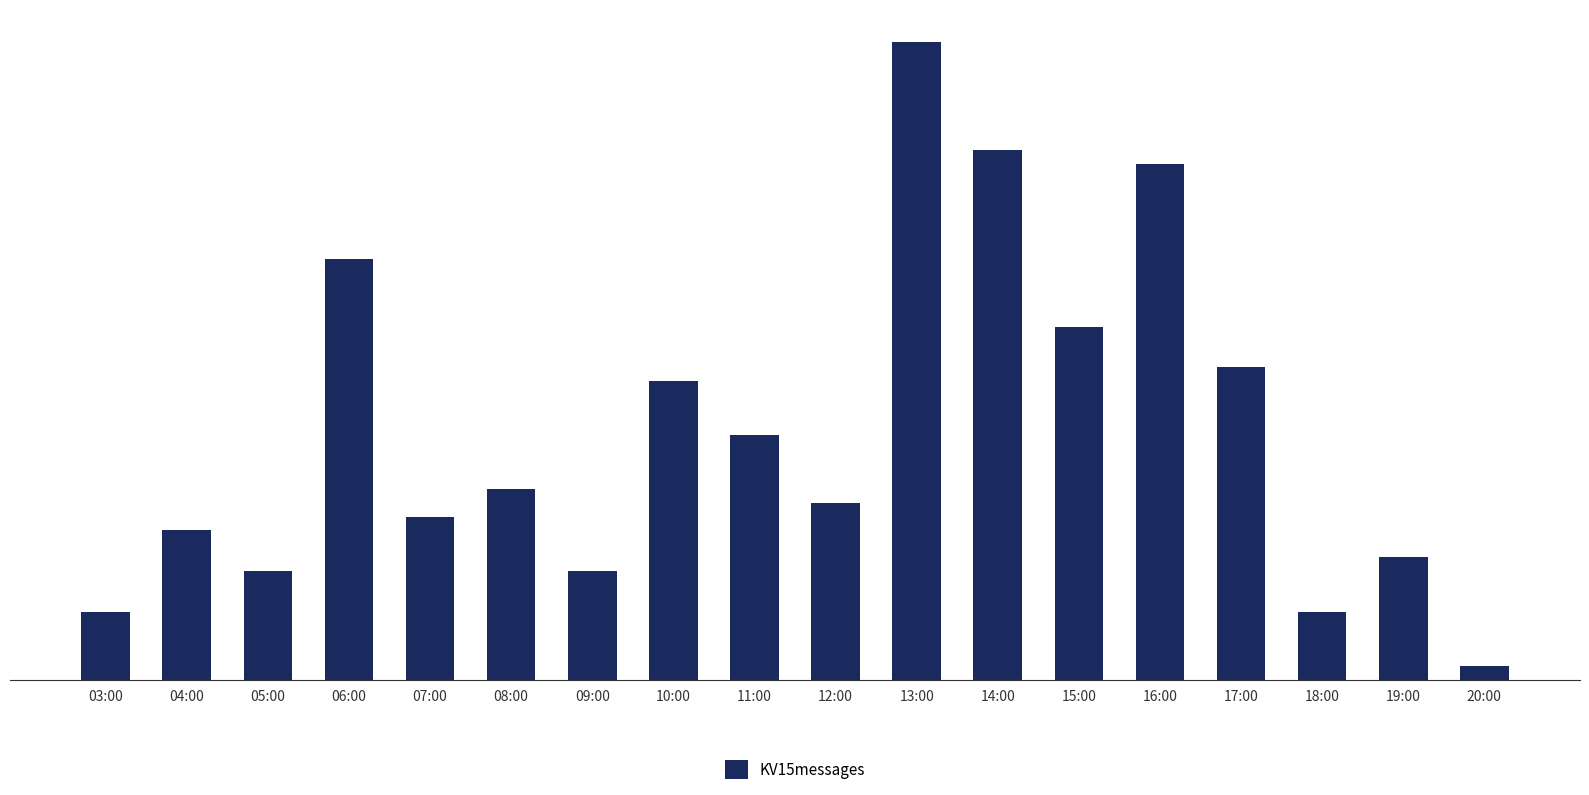

Reading left to right, transcribe all the data shown in this chart.

03:00=5	04:00=11	05:00=8	06:00=31	07:00=12	08:00=14	09:00=8	10:00=22	11:00=18	12:00=13	13:00=47	14:00=39	15:00=26	16:00=38	17:00=23	18:00=5	19:00=9	20:00=1